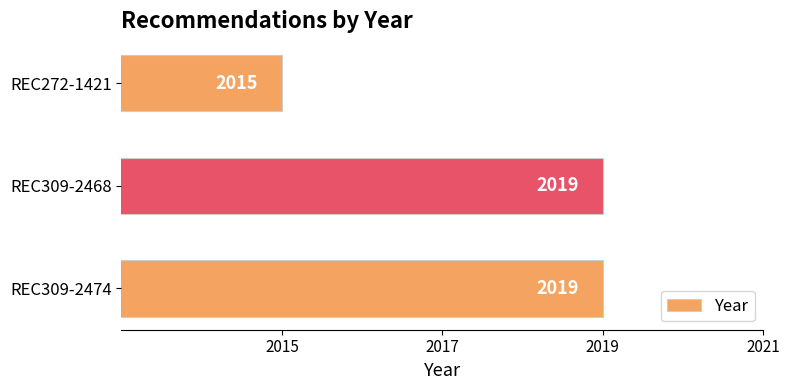

Approximately how many times larger is the value at REC272-1421 compared to REC309-2468?

1.0